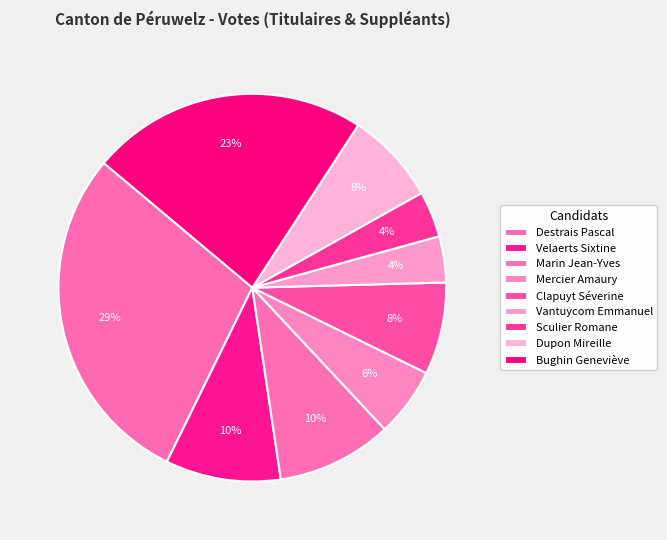

Count the number of slices in the pie.

9